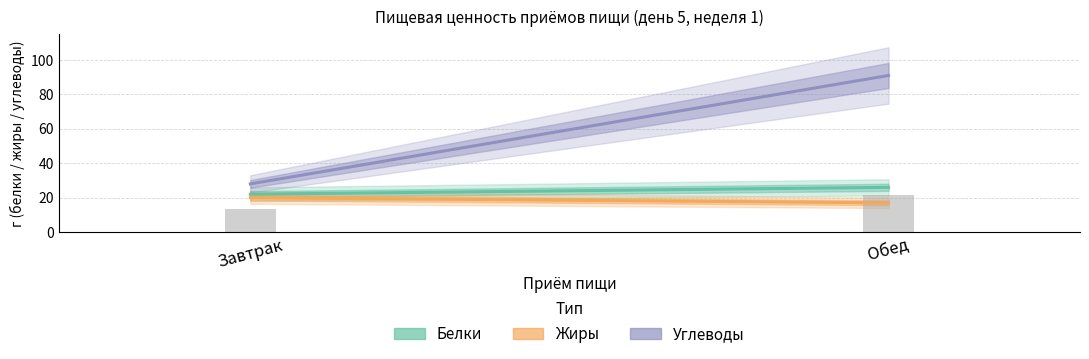

Rank the series at Завтрак from lowest to highest value.

Жиры, Белки, Углеводы